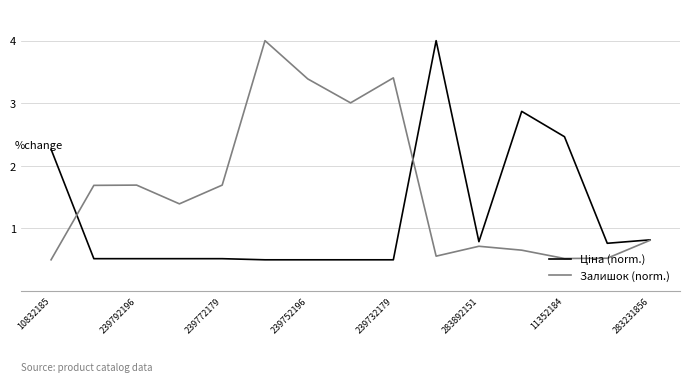

What is the minimum value shown in the chart?

0.5